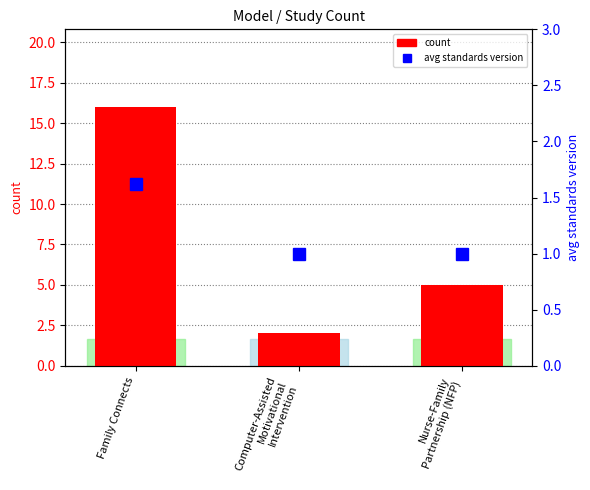

What is the value of the avg standards version bar at the 1st from the left?

1.6